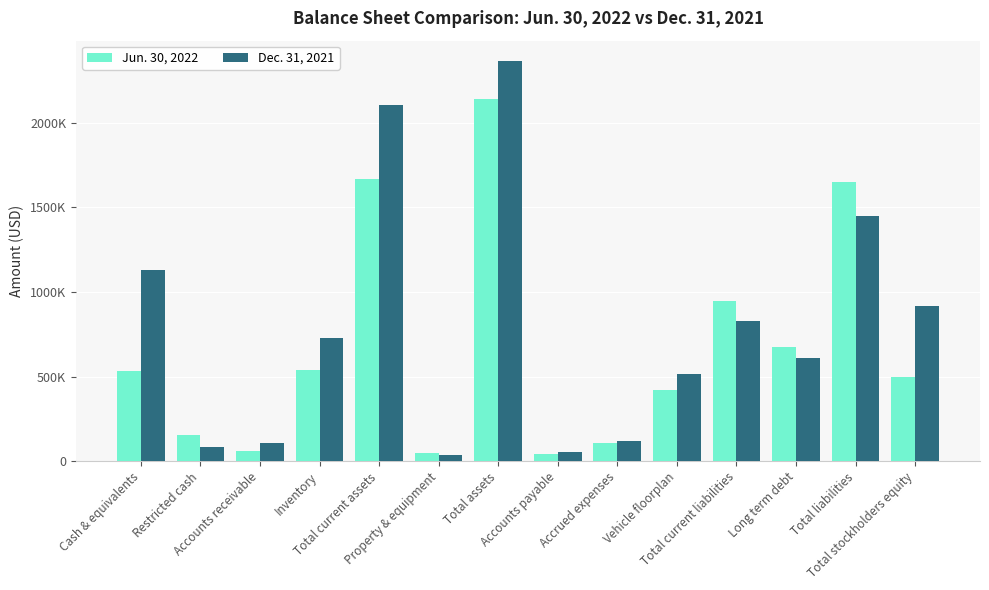

What is the smallest value displayed?

37042